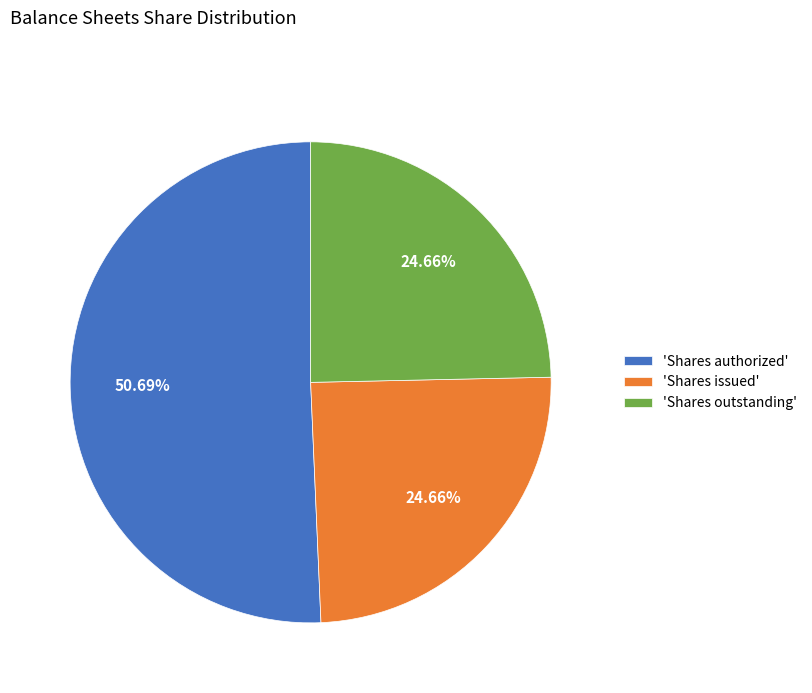

Combined, do 'Shares authorized' and 'Shares outstanding' account for over 50%?

Yes